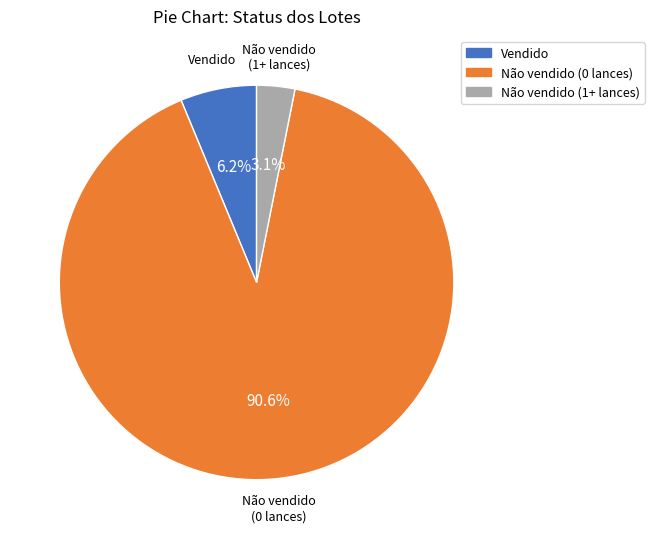

To the nearest percent, what percentage of the pie is Não vendido (0 lances)?

91%